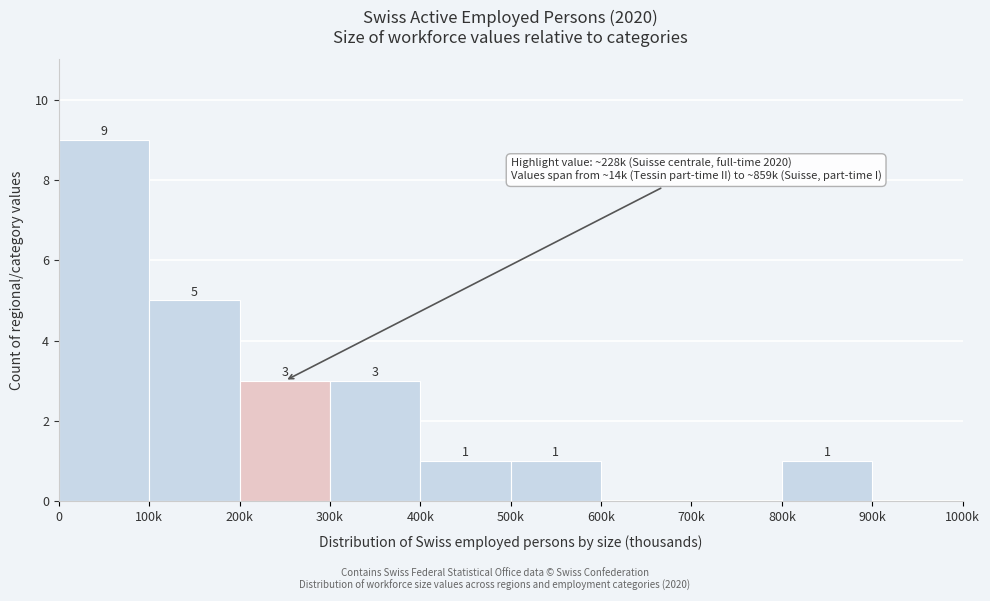

Reading left to right, extract all data points from this chart.

0=9	100k=5	200k=3	300k=3	400k=1	500k=1	600k=0	700k=0	800k=1	900k=0